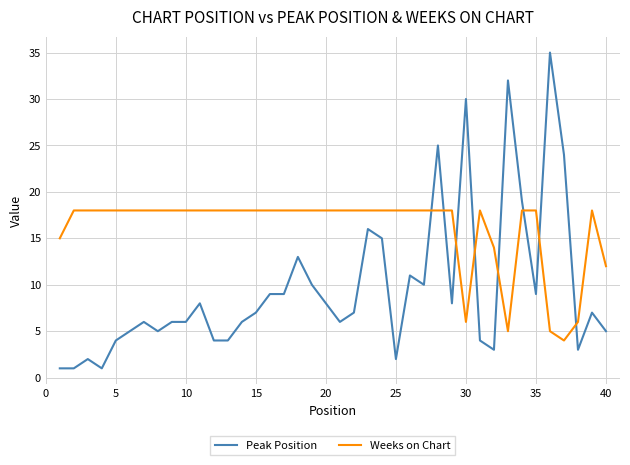

What is the difference between the maximum and minimum values in the Weeks on Chart series?

14